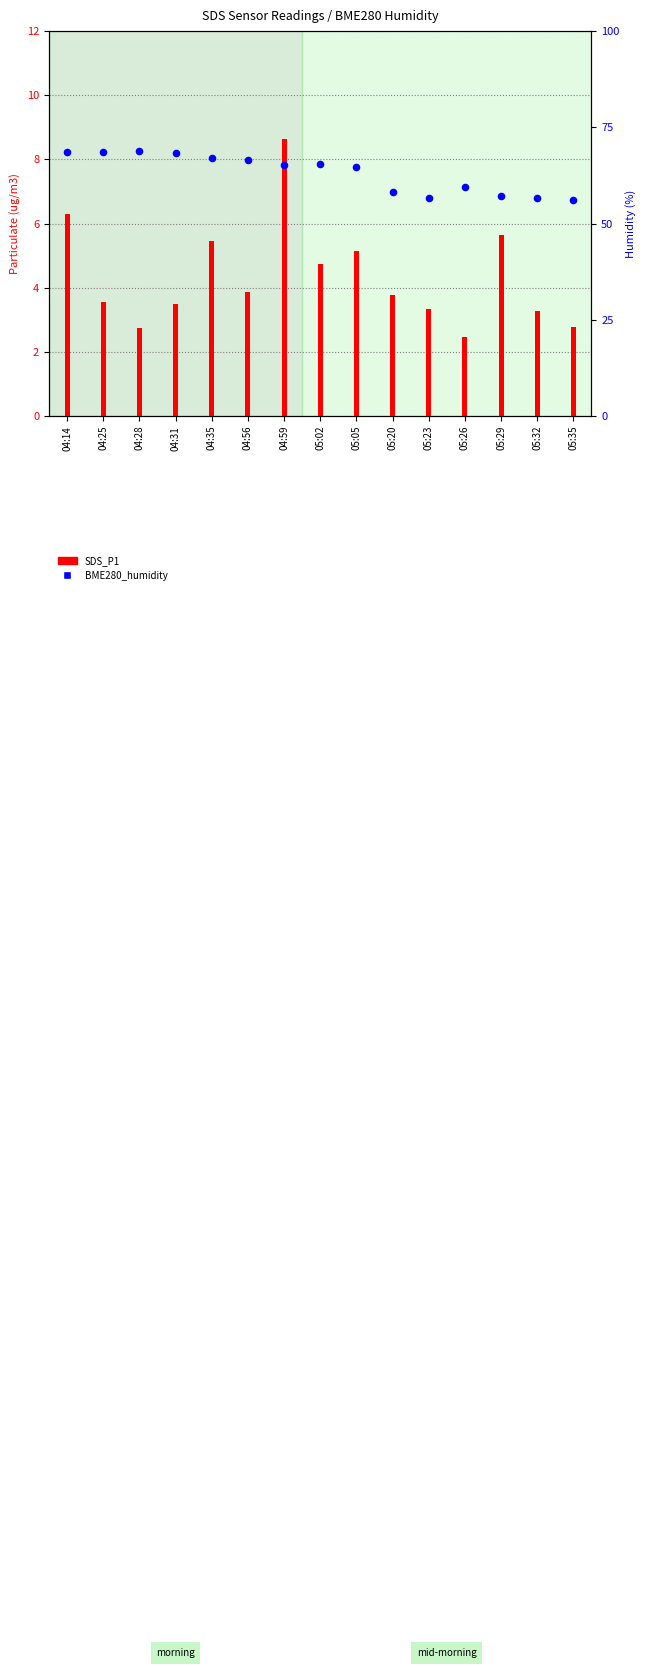

Which series has the widest spread of Y values?

BME280_humidity